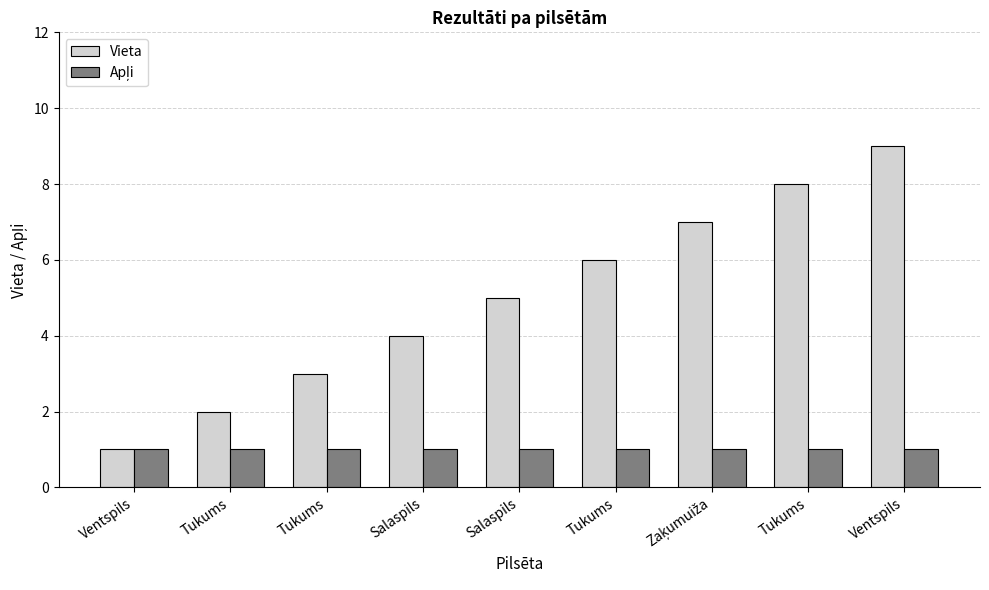

The Vieta series shows 9 at Ventspils. True or false?

True